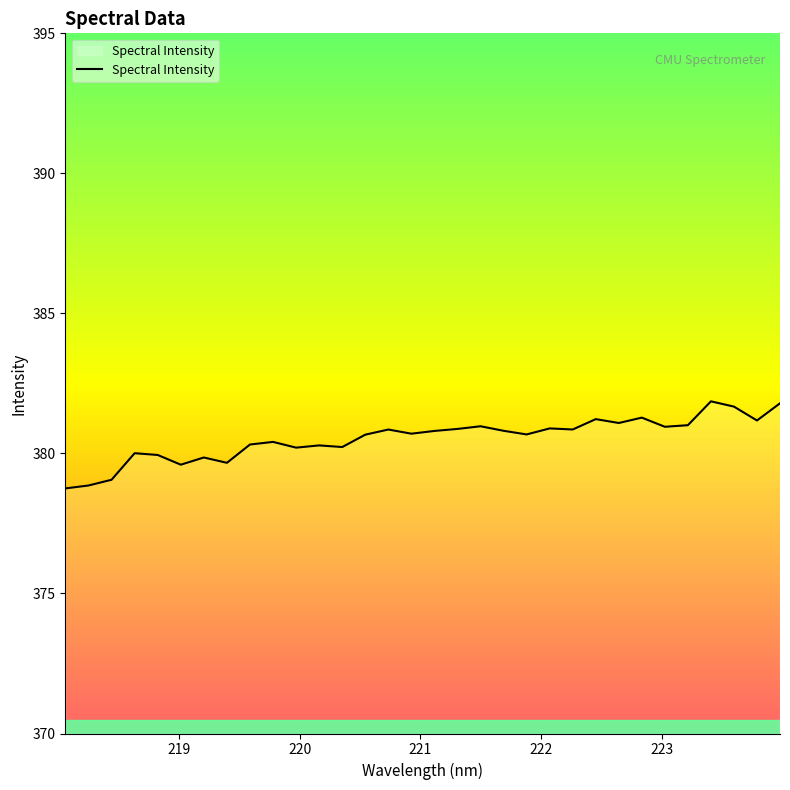

What is the difference between the maximum and minimum values?

3.1